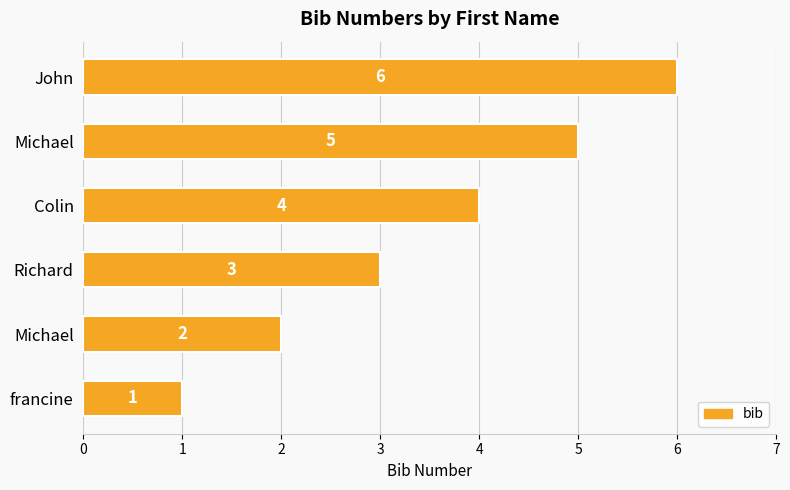

Where does the data first go above 4?

Michael